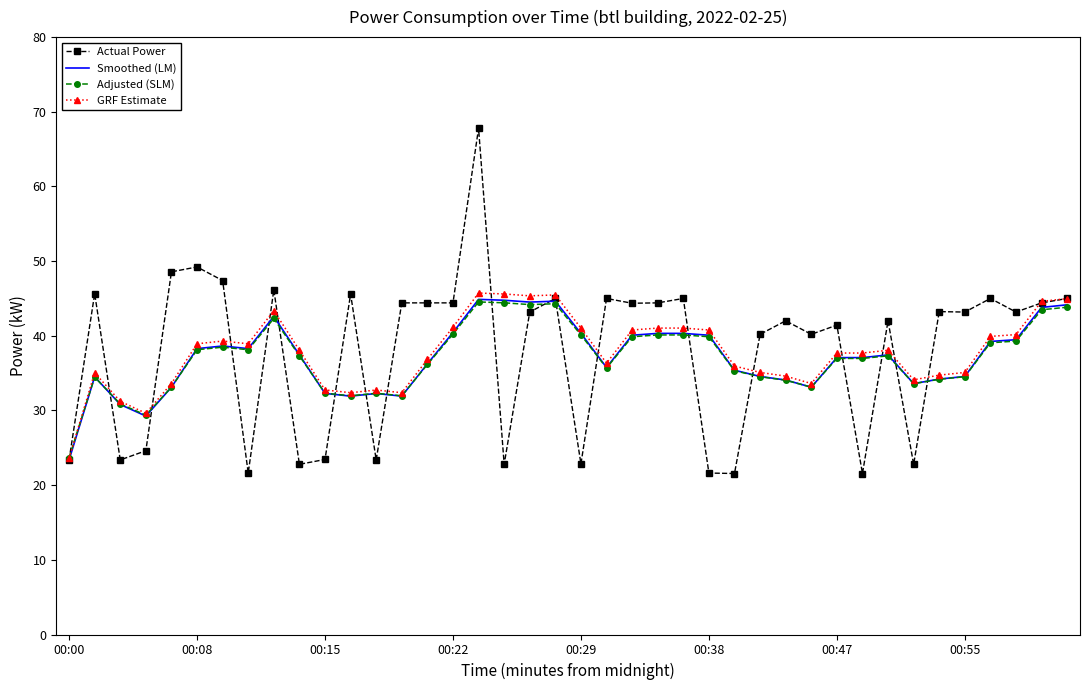

What is the lowest value of the GRF Estimate series?

23.6